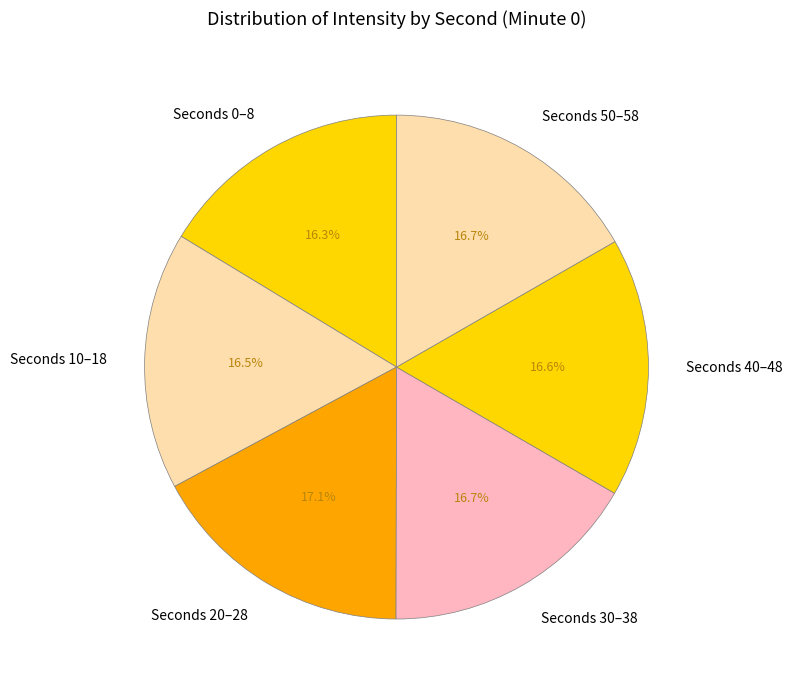

Combined, do Seconds 0–8 and Seconds 10–18 account for over 50%?

No